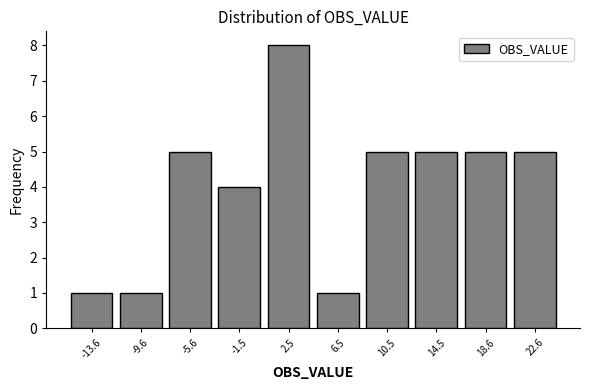

Reading left to right, transcribe this chart: for each bar, give the range it covers on the x-axis and its height. Neither the bar edges nor the heights are printed on the chart, so give them approximately, as read against the axes.

-15.5 to -11.5: 1
-11.5 to -7.5: 1
-7.5 to -3.5: 5
-3.5 to 0.5: 4
0.5 to 4.5: 8
4.5 to 8.5: 1
8.5 to 12.5: 5
12.5 to 16.5: 5
16.5 to 20.5: 5
20.5 to 24.5: 5